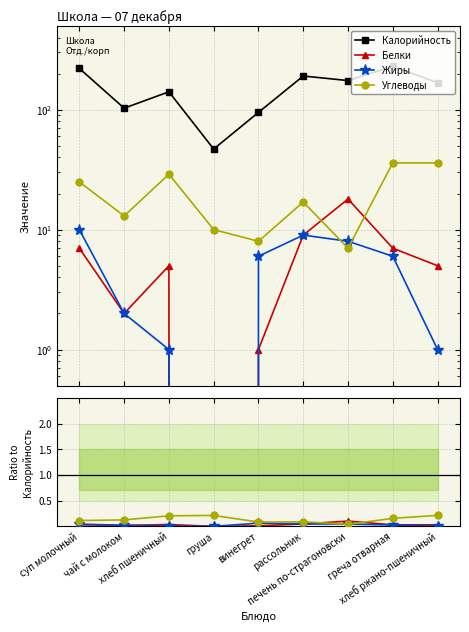

Which series has the largest total across all categories?

Калорийность